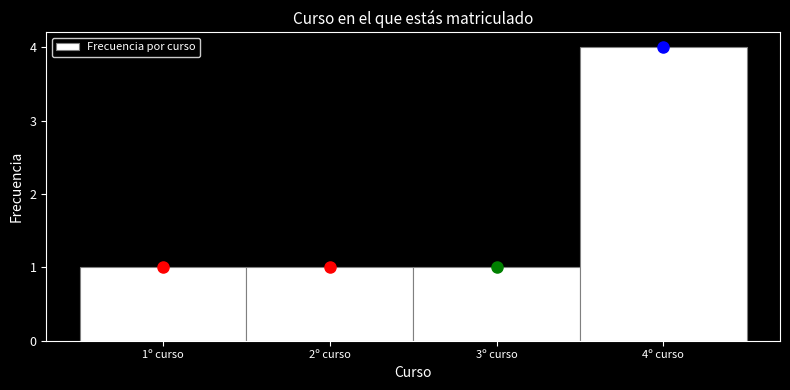

Over which range of the x-axis is the bar tallest?

3.5 to 4.5